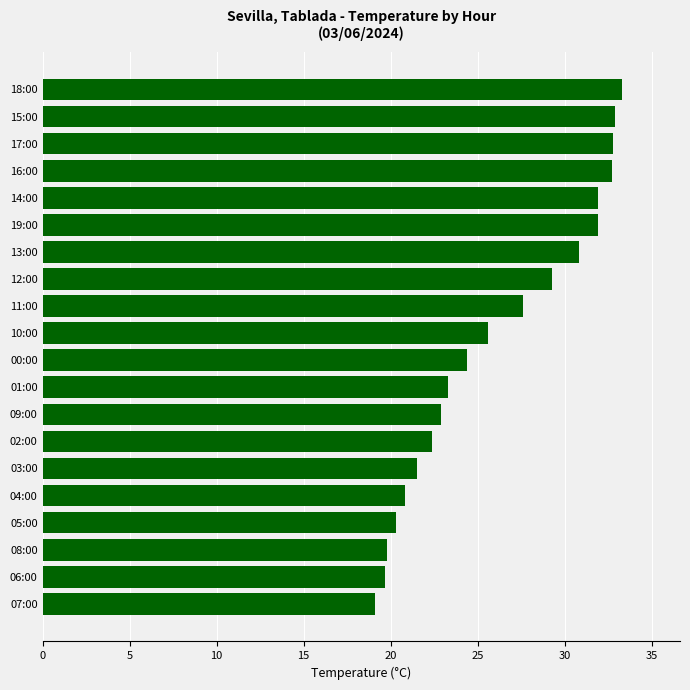

What is the greatest value displayed?

33.3